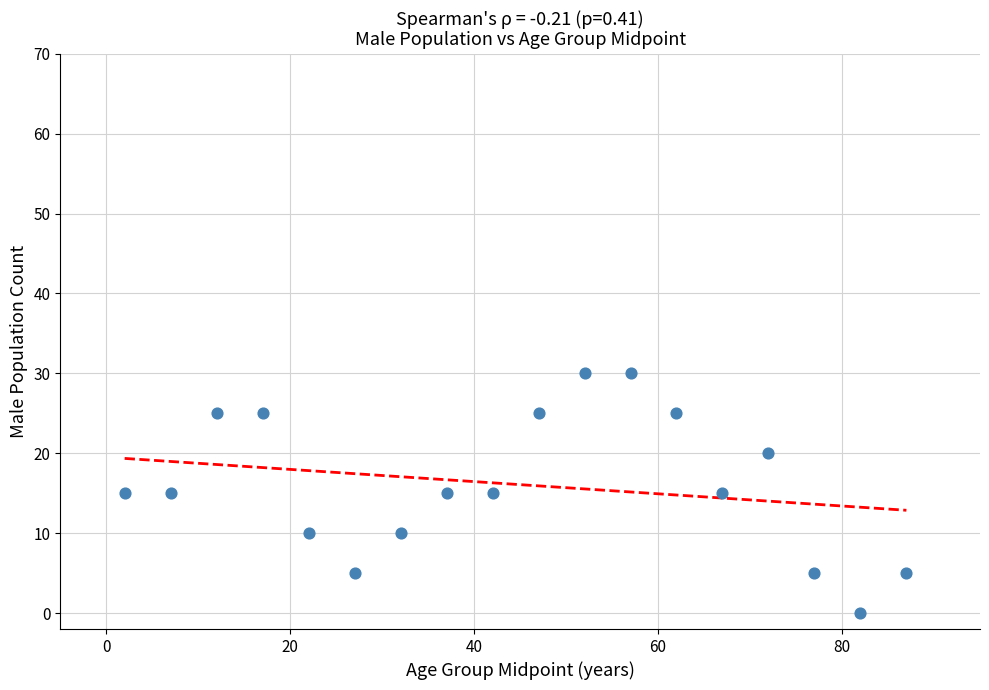

What is the range of X values (max minus min)?

85